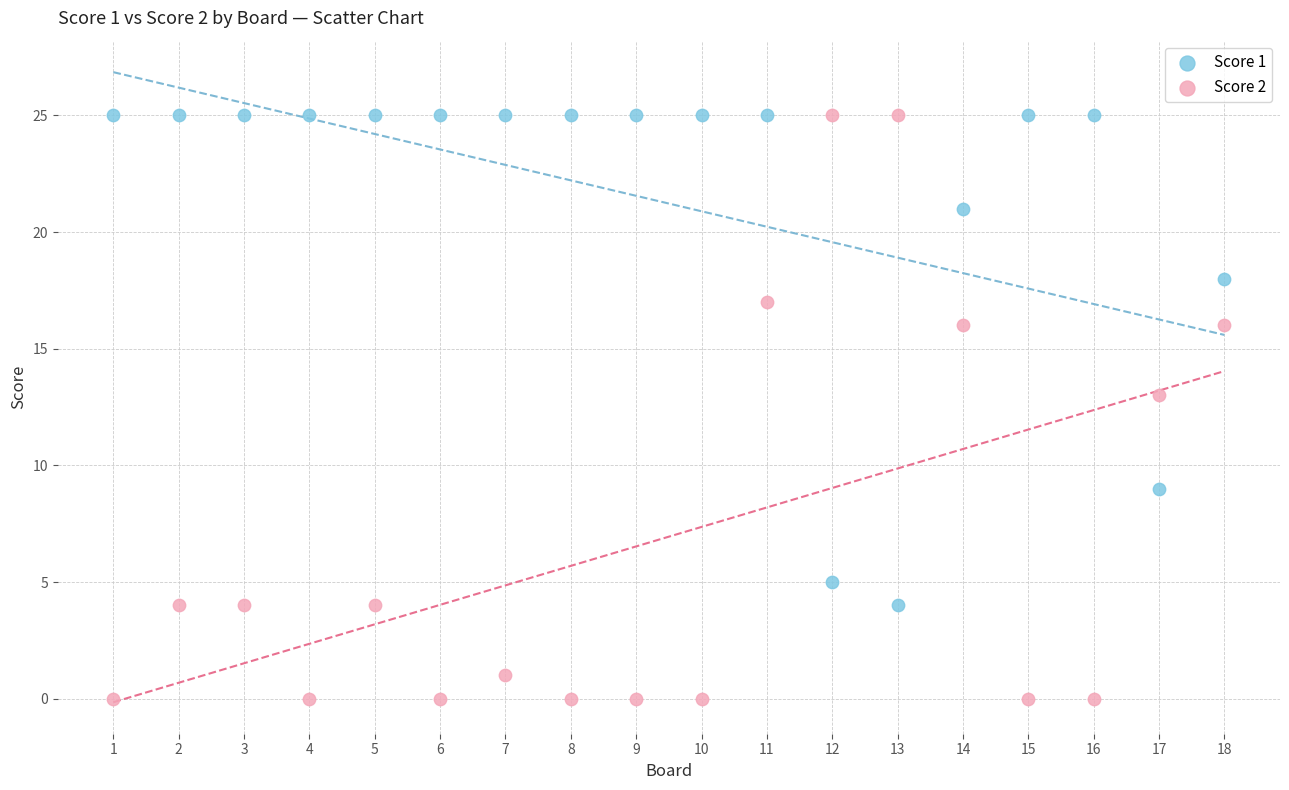

Which series has the widest spread of Y values?

Score 2